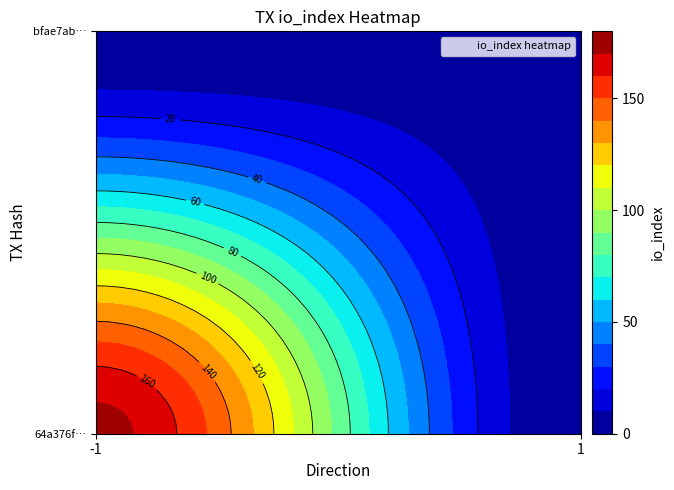

How many categories are shown in the chart?

2